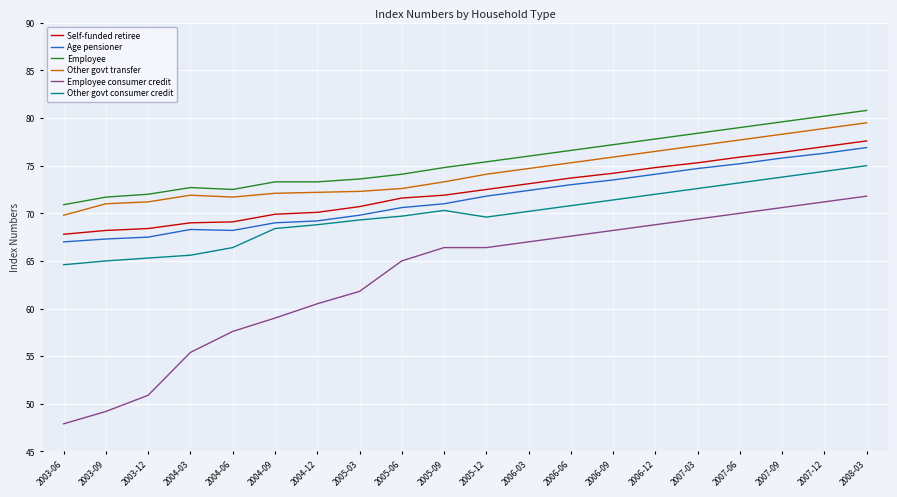

What is the lowest value of the Other govt transfer series?

69.8